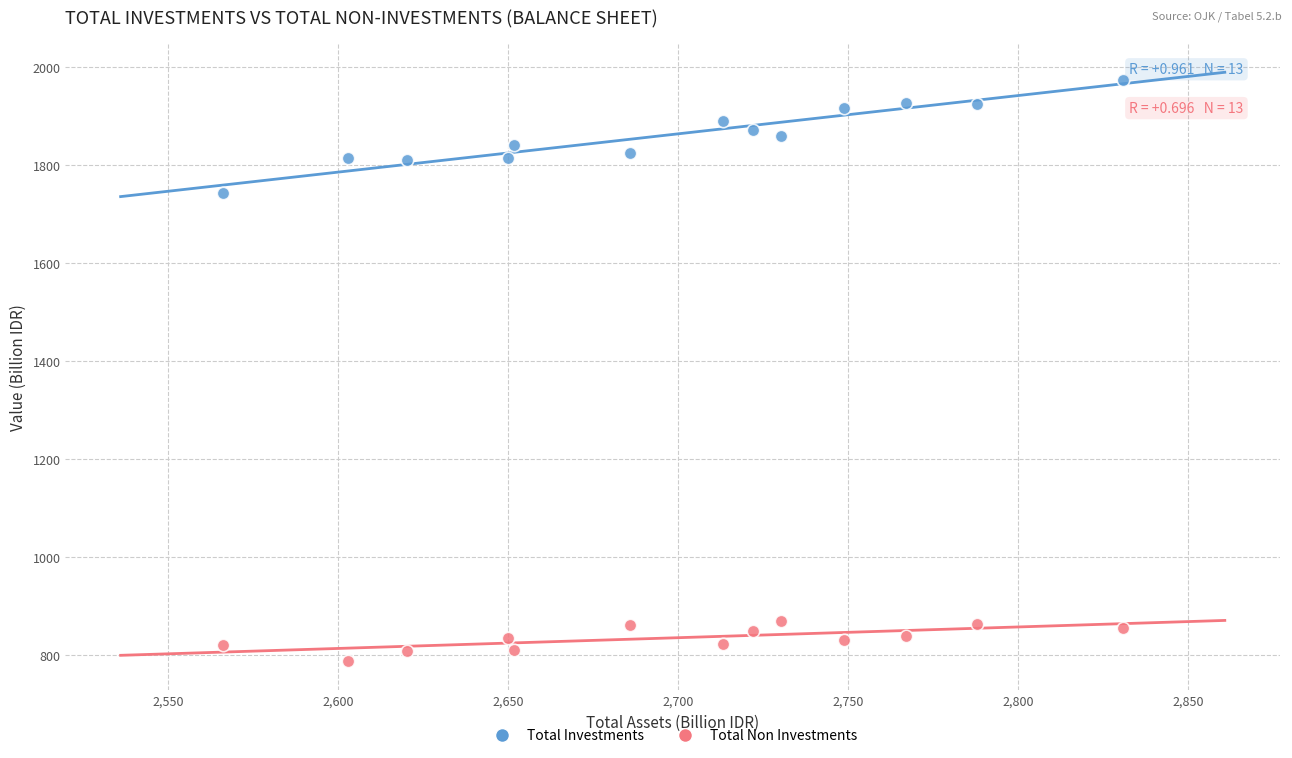

What are all the series names shown in the legend?

Total Investments, Total Non Investments